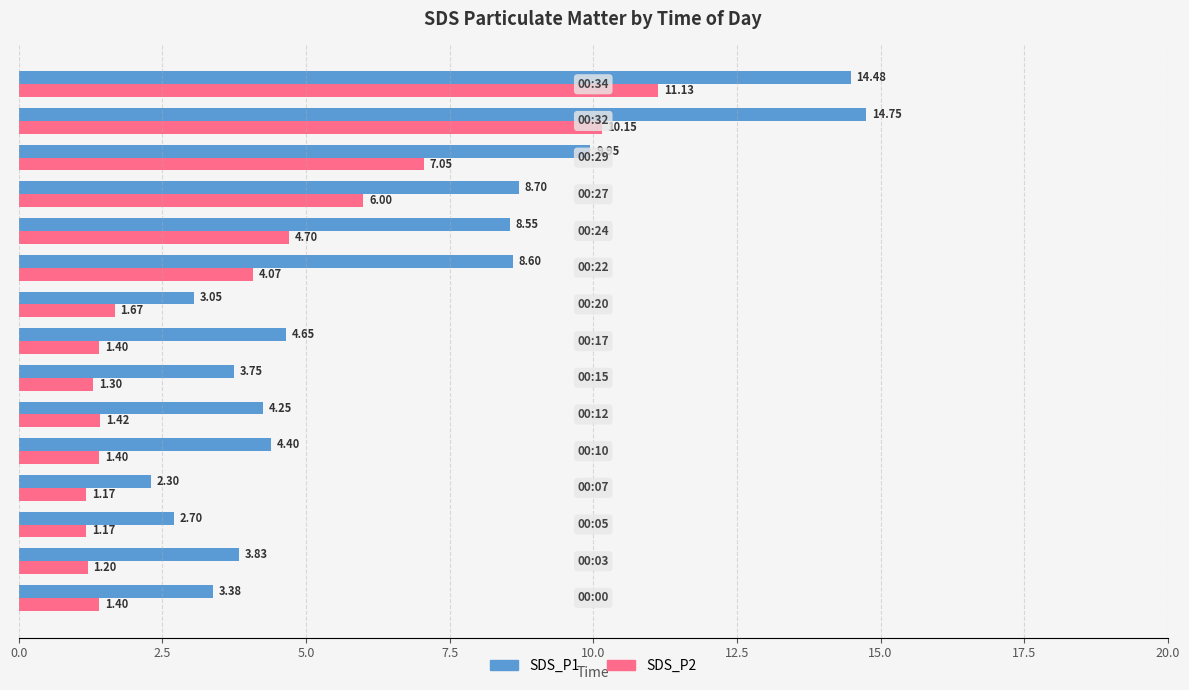

What is the average value of the SDS_P1 series?

6.5